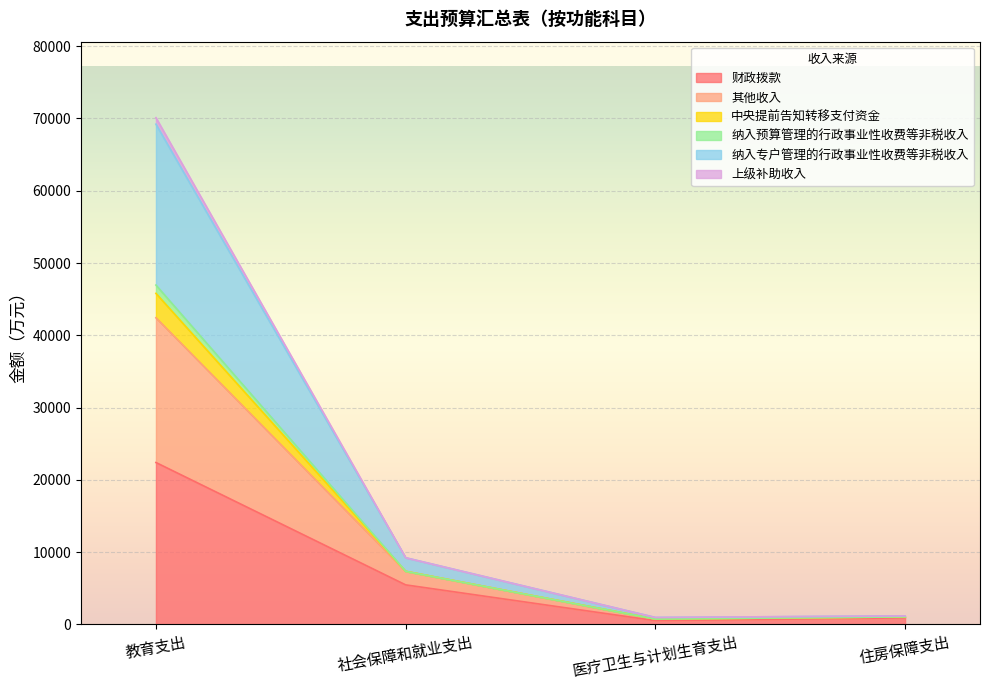

The 上级补助收入 series shows 1528 at 住房保障支出. True or false?

False